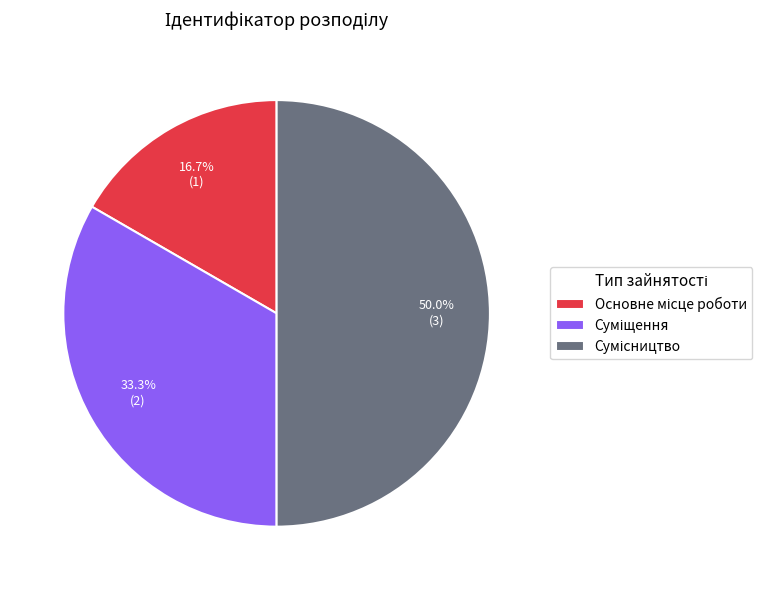

What is the change in value from Суміщення to Сумісництво?

+1